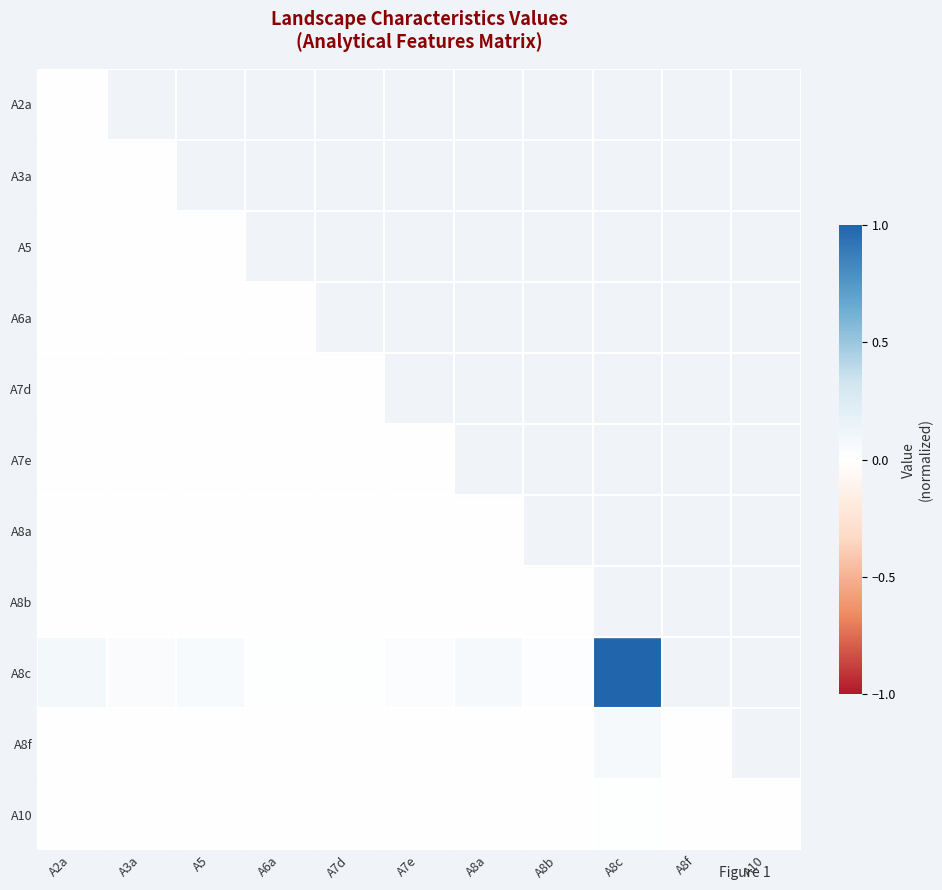

At how many categories does at least one series exceed 0?

11